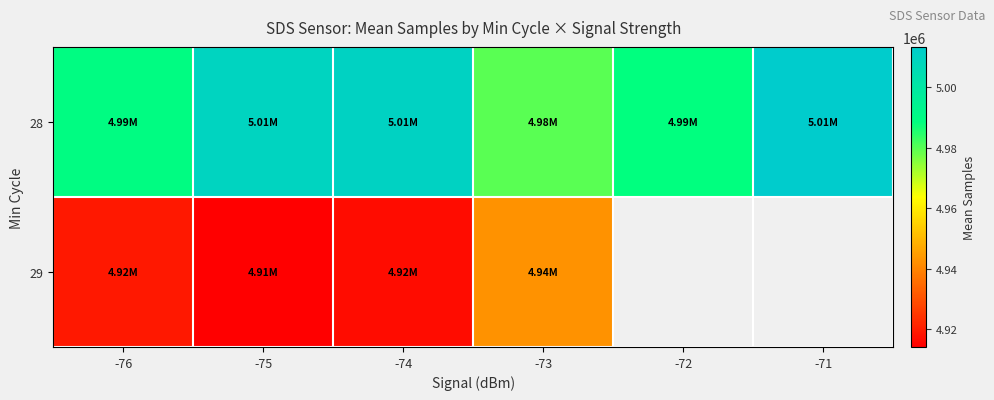

At which category is the sum across all series the highest?

-74